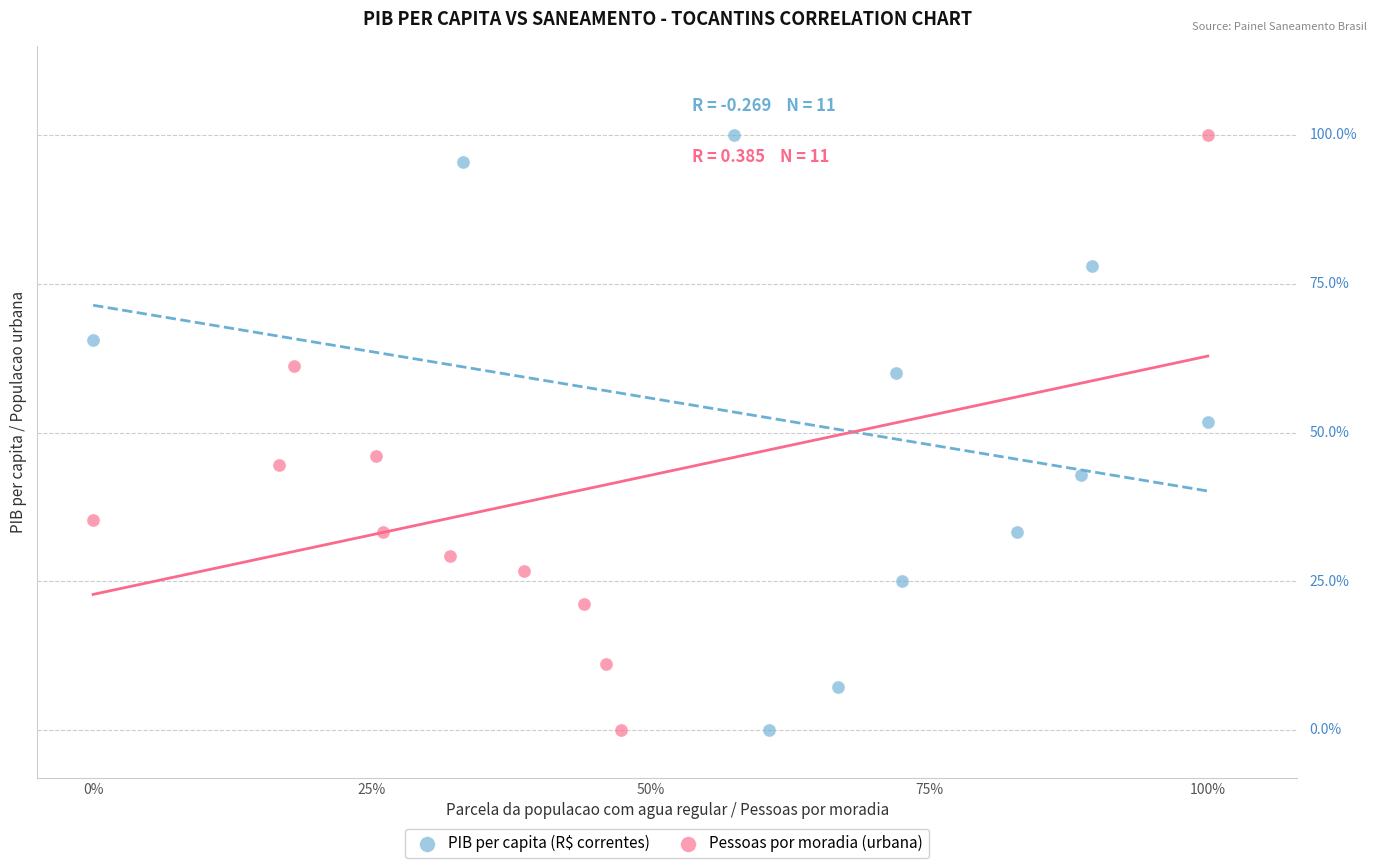

What are all the series names shown in the legend?

PIB per capita (R$ correntes), Pessoas por moradia (urbana)